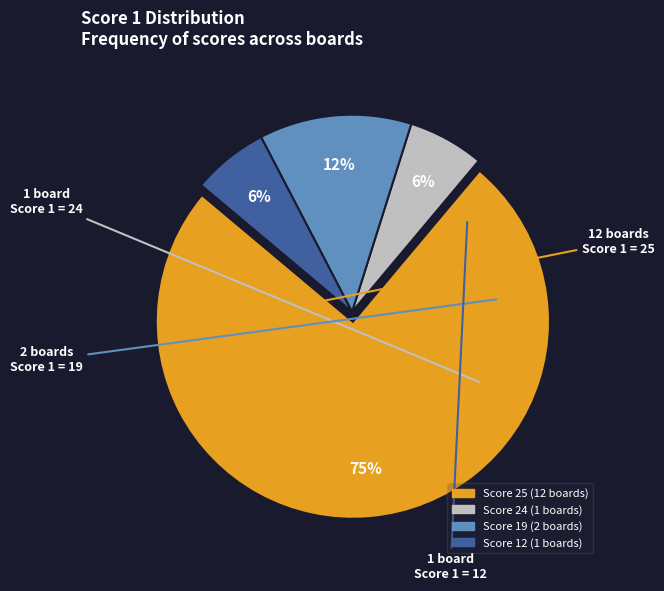

Does any single category account for the majority?

Yes